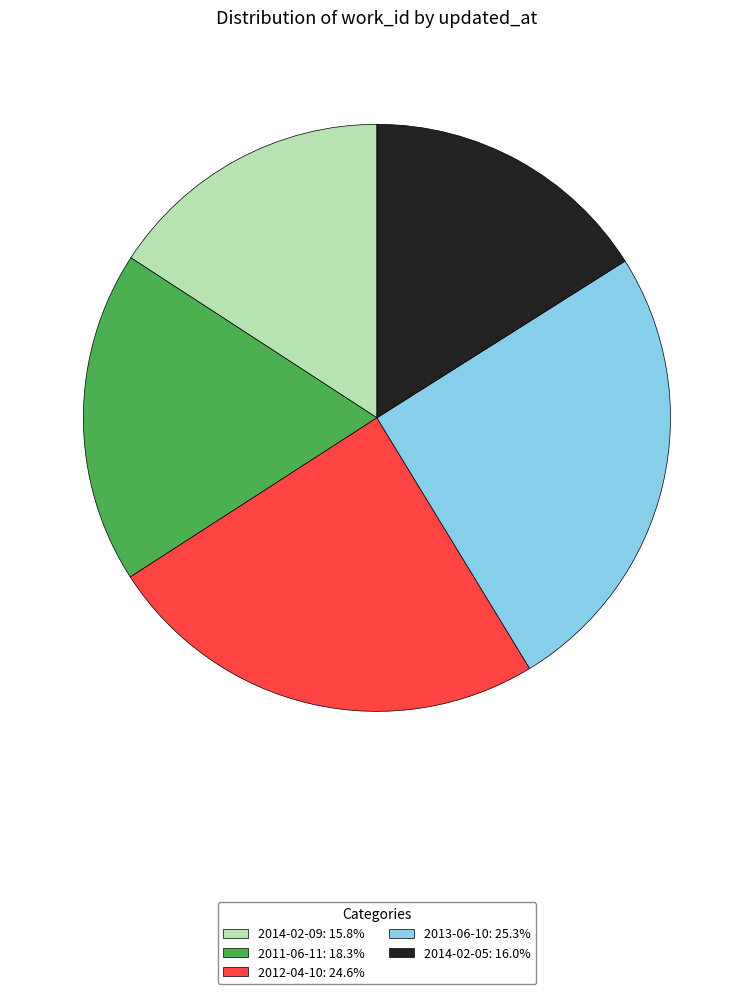

Approximately how many times larger is the value at 2014-02-05: 16.0% compared to 2014-02-09: 15.8%?

1.0